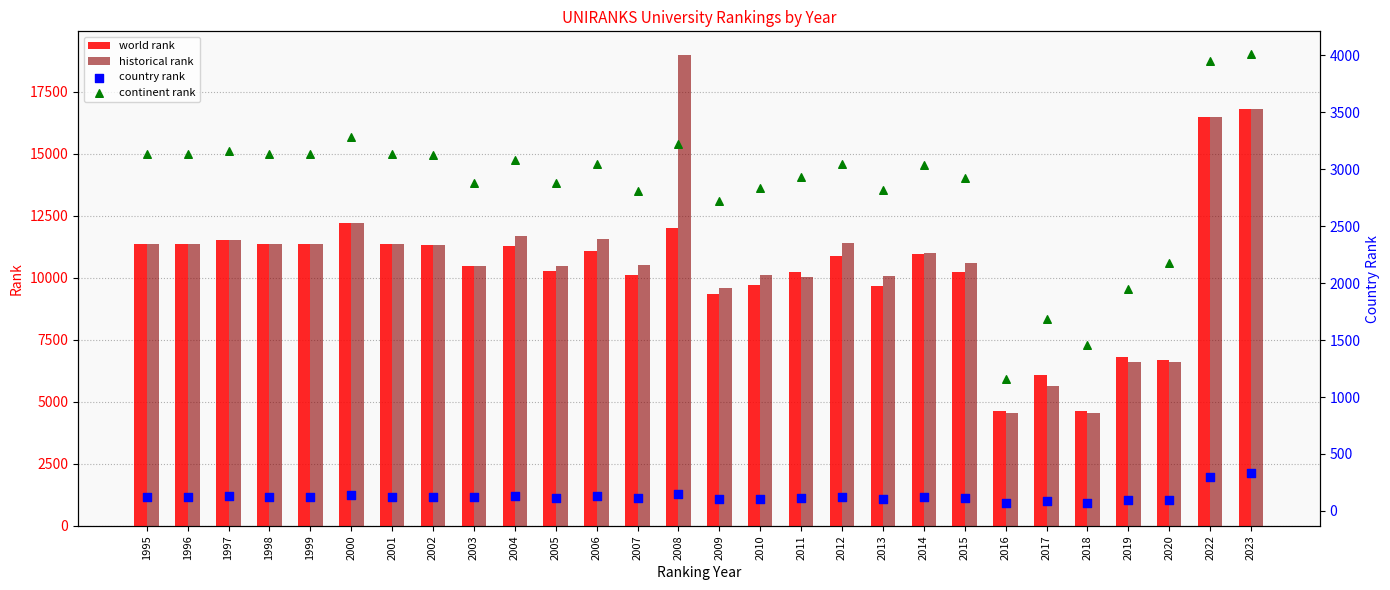

Which series has the largest total across all categories?

historical rank